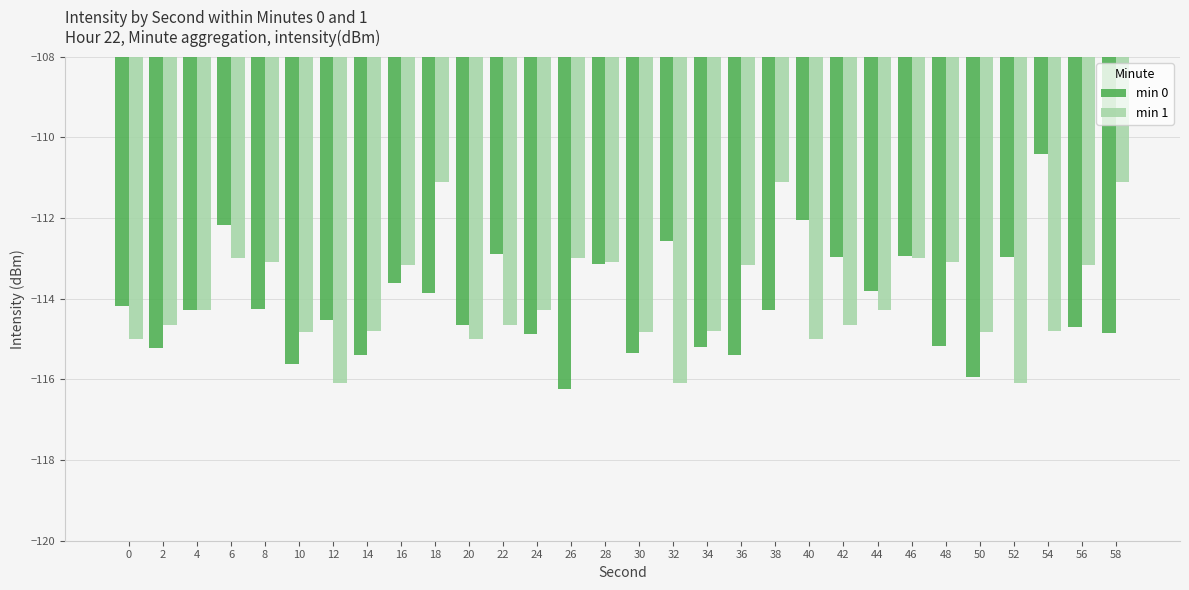

What is the sum of all min 0 values?

-3423.5